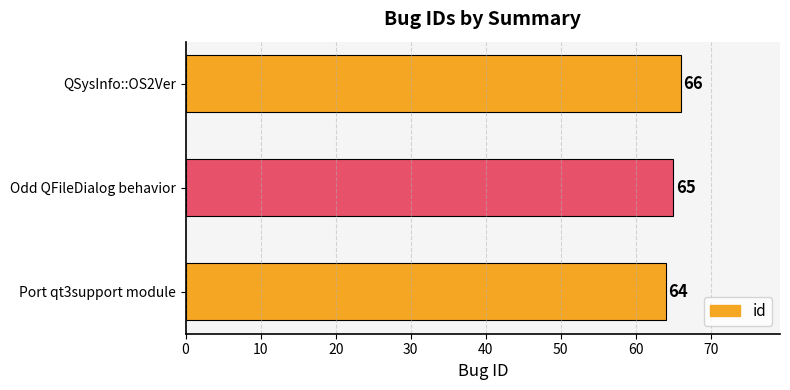

What value does the data have at Port qt3support module?

64